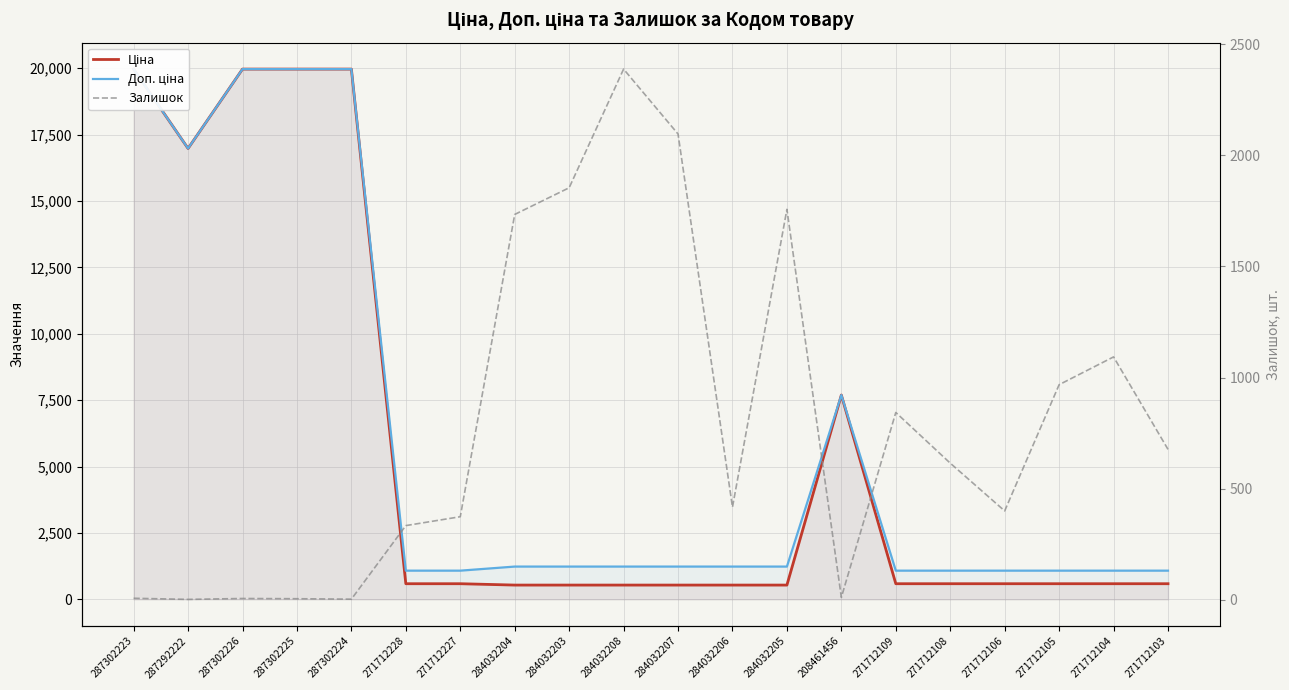

Reading right to left, list all the values displayed in this chart.

Ціна: 589.9	589.9	589.9	589.9	589.9	589.9	7693.1	539.0	539.0	539.0	539.0	539.0	539.0	589.9	589.9	19964.2	19964.2	19964.2	16976.3	19964.2
Доп. ціна: 1081.7	1081.7	1081.7	1081.7	1081.7	1081.7	7693.1	1235.4	1235.4	1235.4	1235.4	1235.4	1235.4	1081.7	1081.7	19964.2	19964.2	19964.2	16976.3	19964.2
Залишок: 677.0	1093.0	968.0	400.0	615.0	843.0	11.0	1757.0	417.0	2096.0	2388.0	1854.0	1734.0	374.0	334.0	3.0	5.0	6.0	2.0	7.0